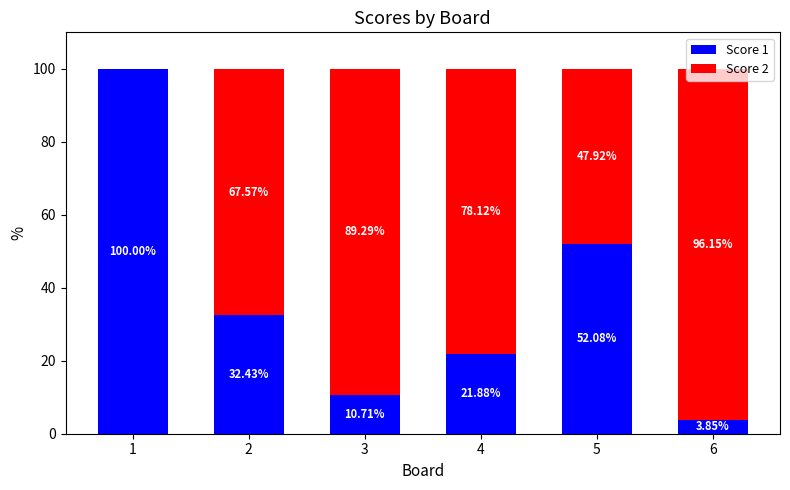

What is the total value across all series at 6?

100.0